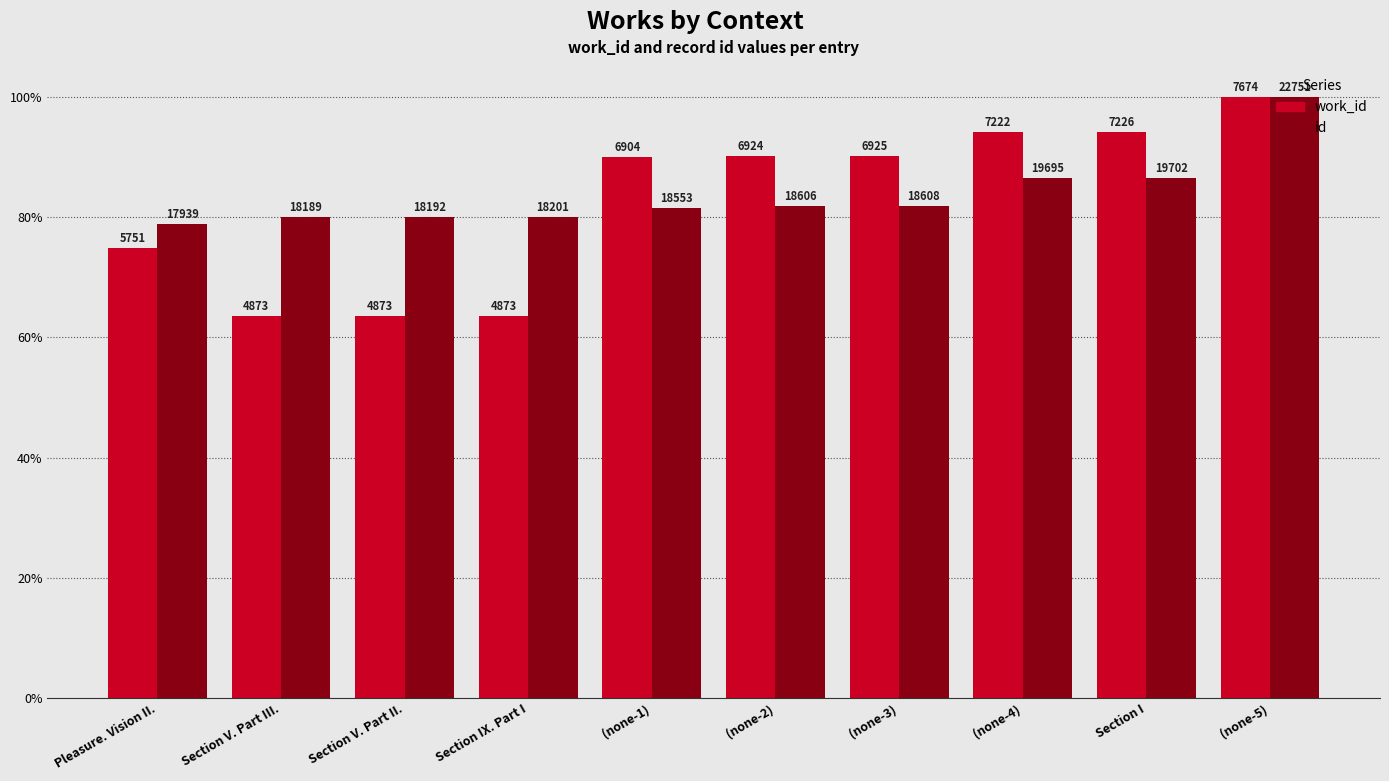

What is the label of the 5th bar from the left?

(none-1)